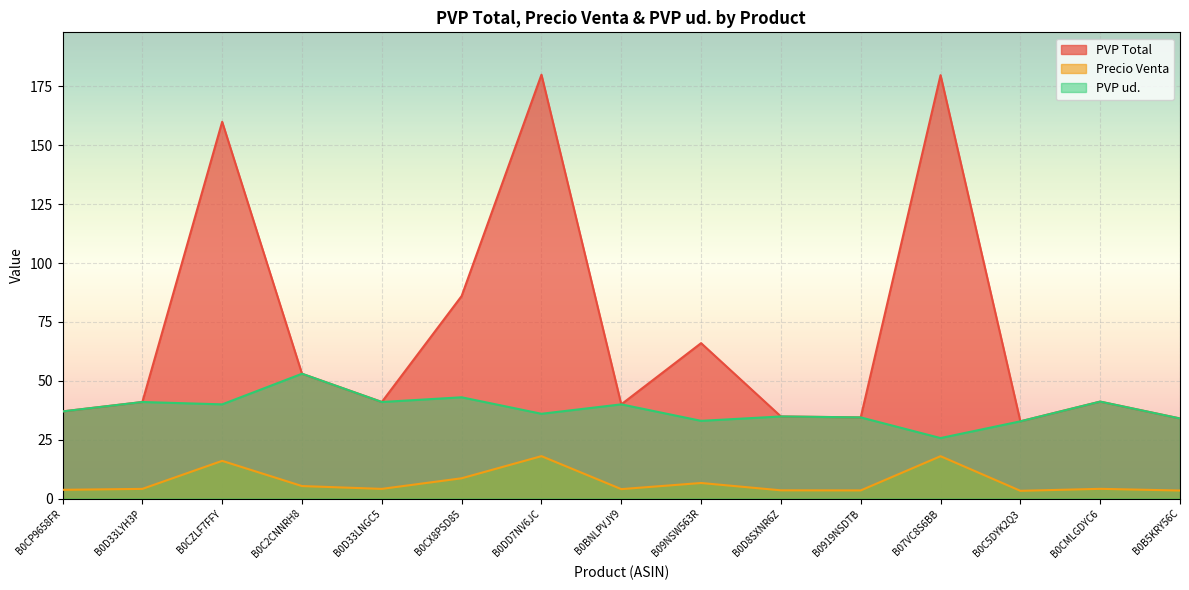

How many categories are shown in the chart?

15